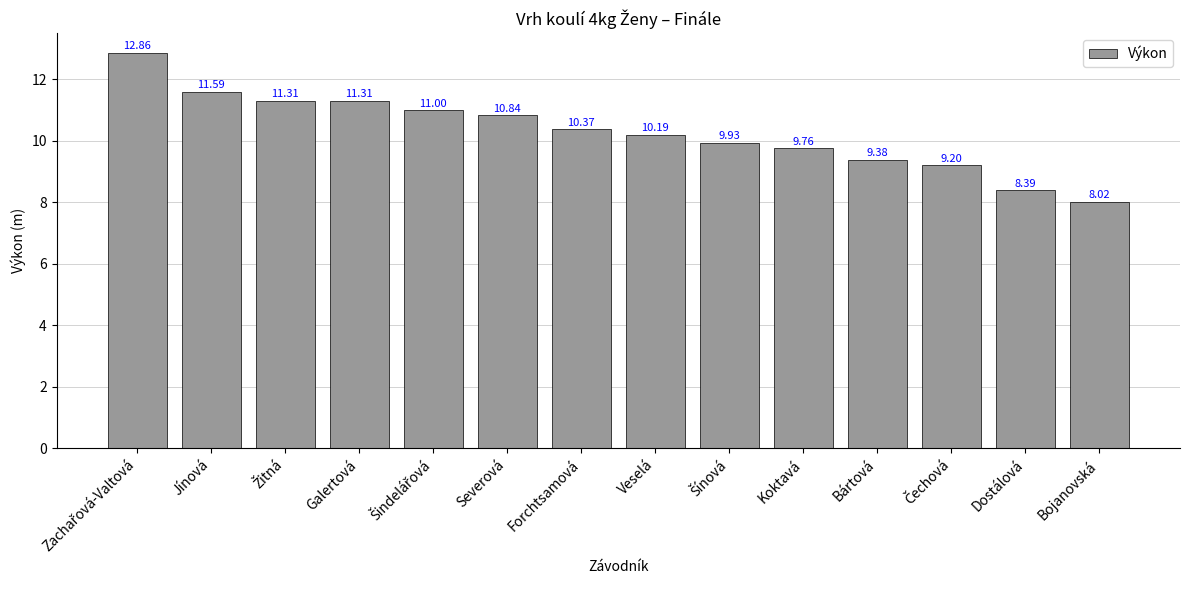

Is it true that the value at Severová is 10.8?

True